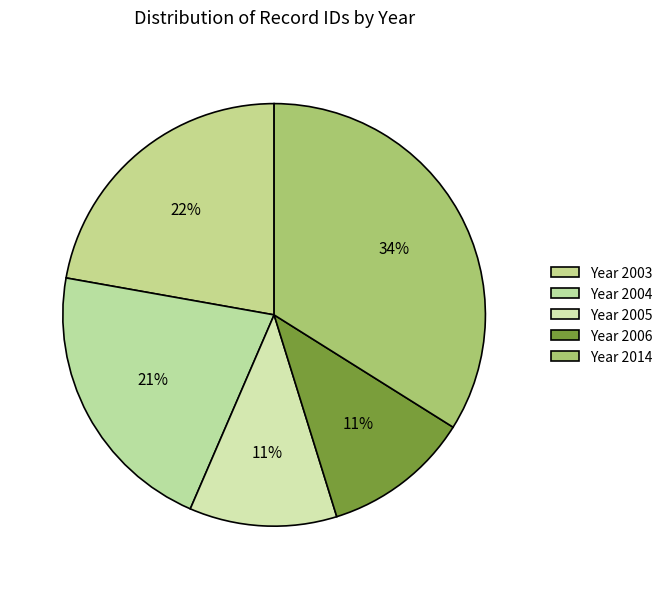

Count the number of slices in the pie.

5